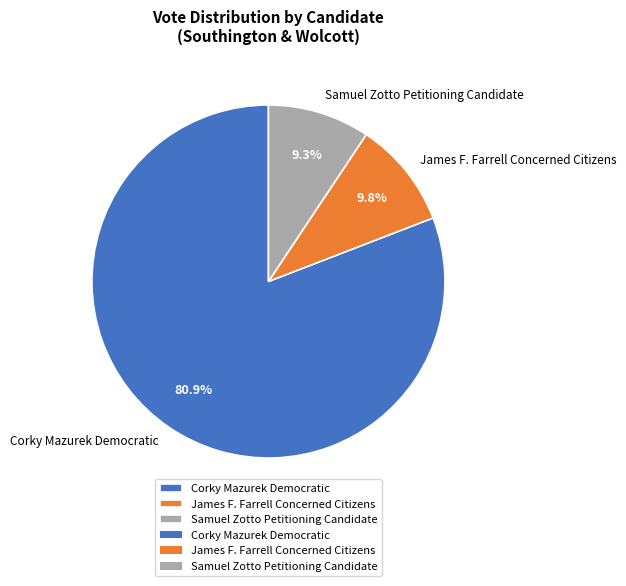

How many slices are in this pie chart?

3